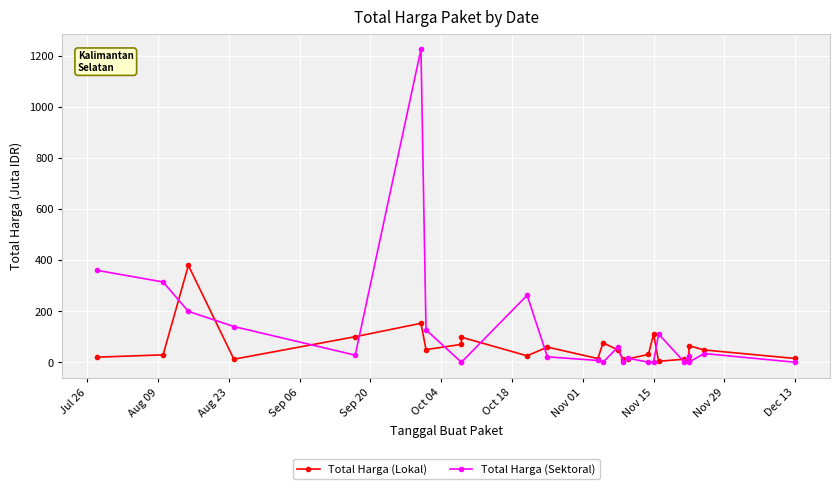

List the series in order of their peak value, lowest first.

Total Harga (Lokal), Total Harga (Sektoral)